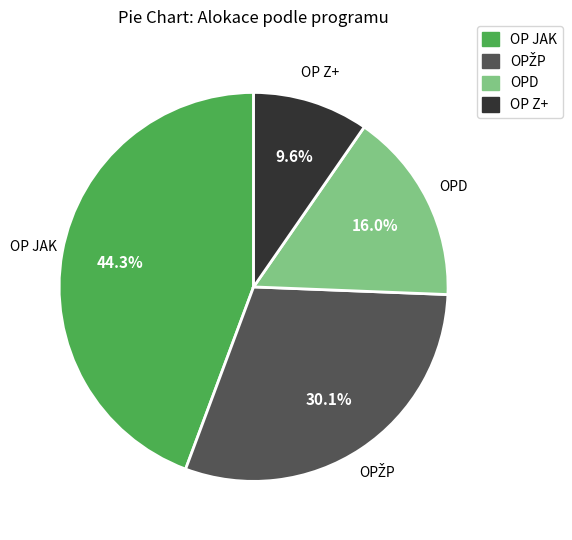

How many segments does this pie chart have?

4